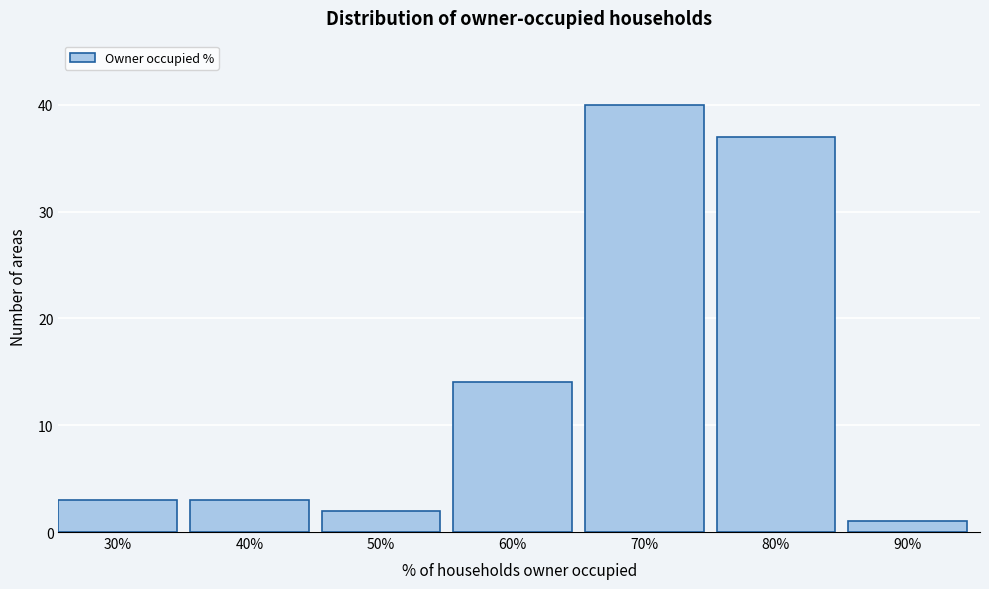

Reading right to left, list all the values displayed in this chart.

90%=1	80%=37	70%=40	60%=14	50%=2	40%=3	30%=3